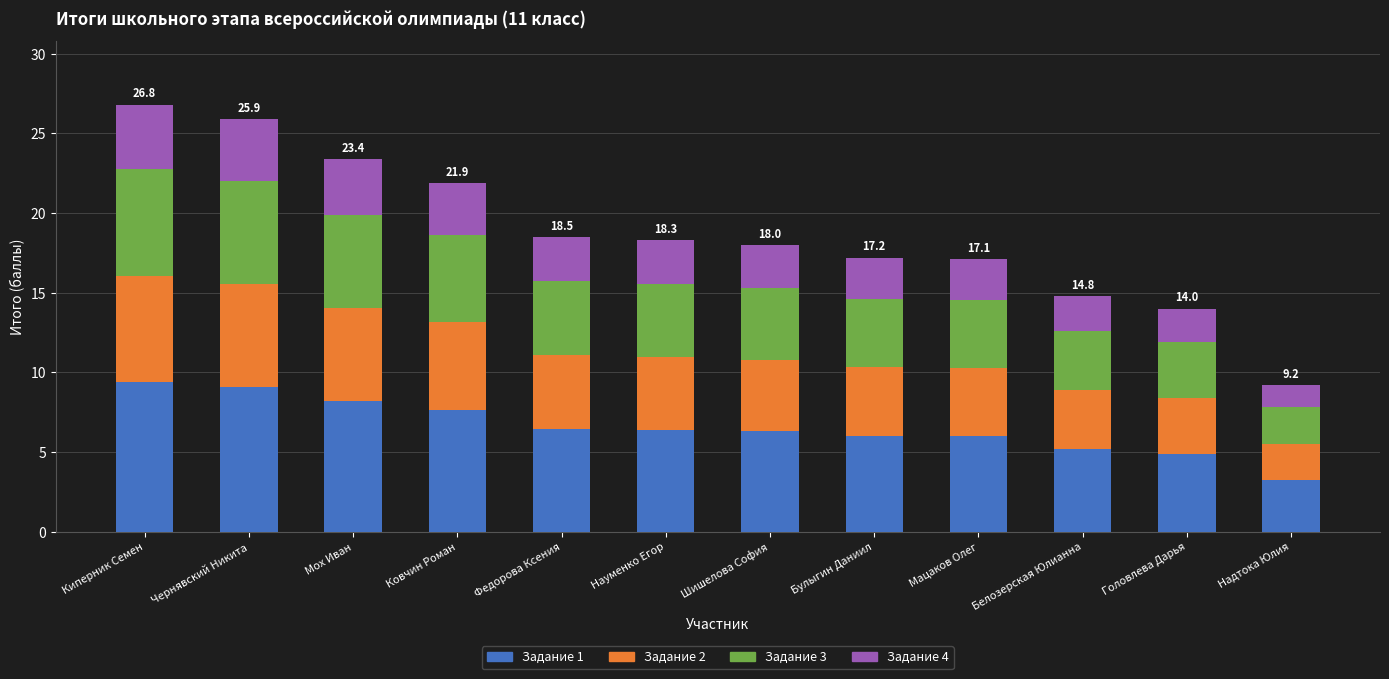

What value does the Задание 1 series have at Шишелова София?

6.3